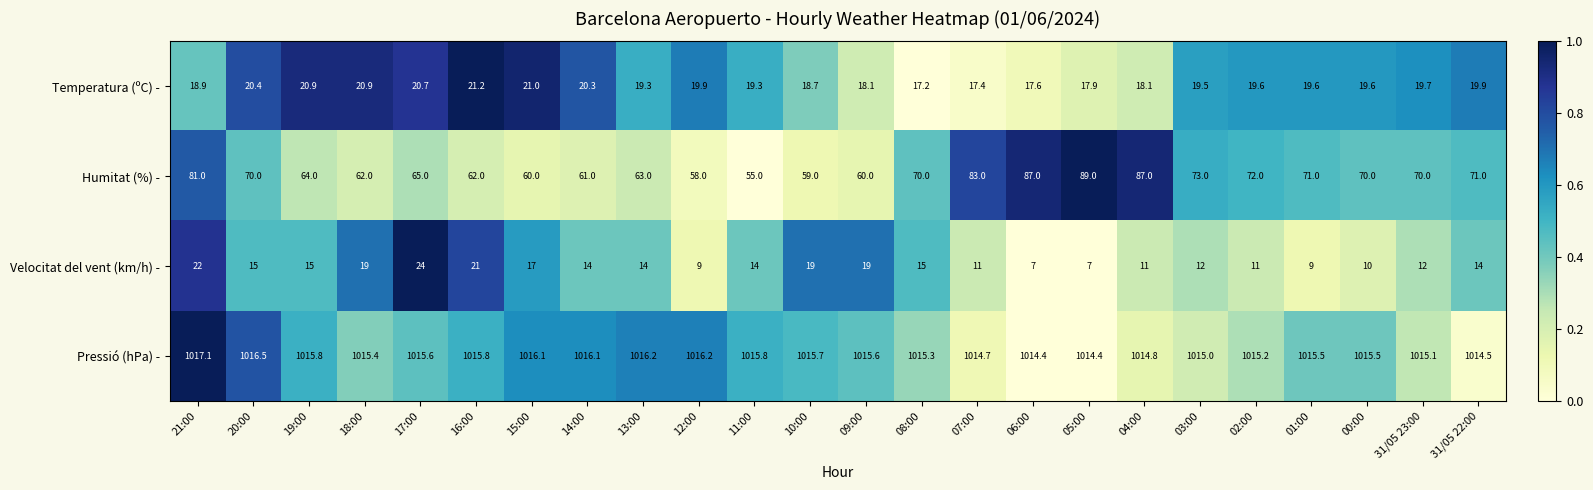

True or false: Humitat (%) - has a value of 20.1 at 12:00.

False